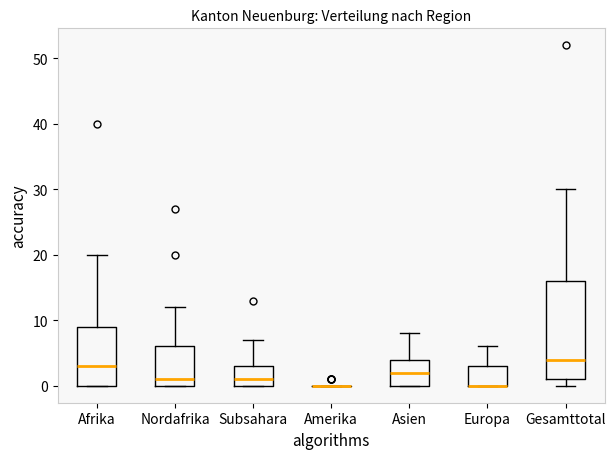

Comparing the boxes themselves (not the whiskers), which one is the tallest?

Gesamttotal